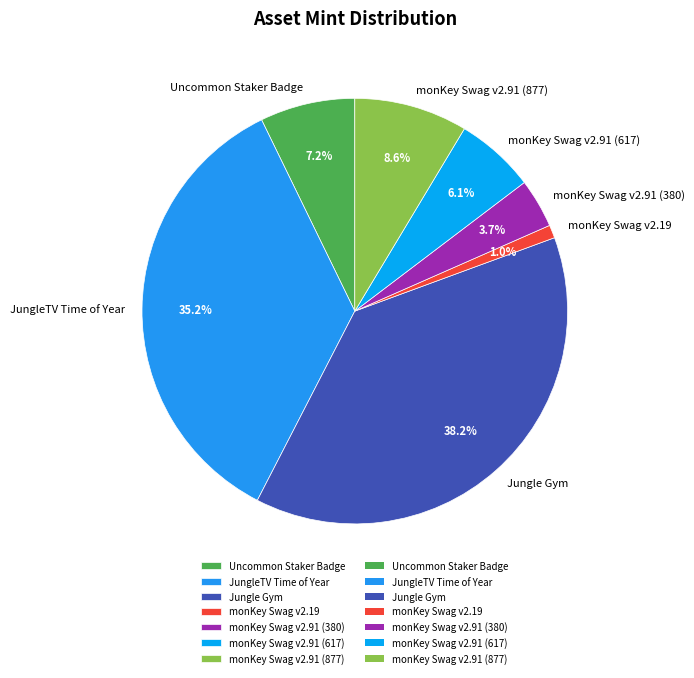

What is the largest slice in the pie chart?

Jungle Gym